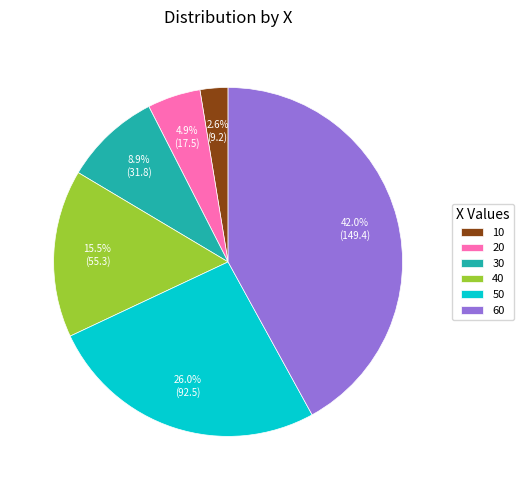

How many slices are in this pie chart?

6